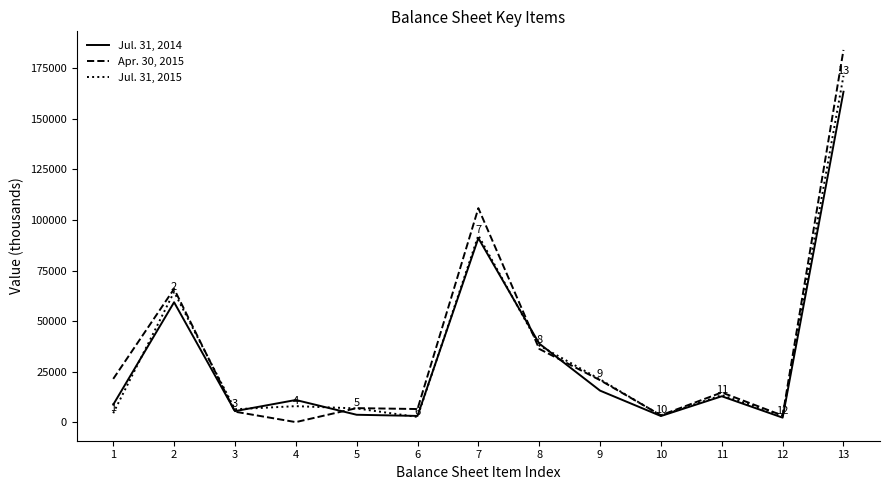

At which category is the sum across all series the highest?

13